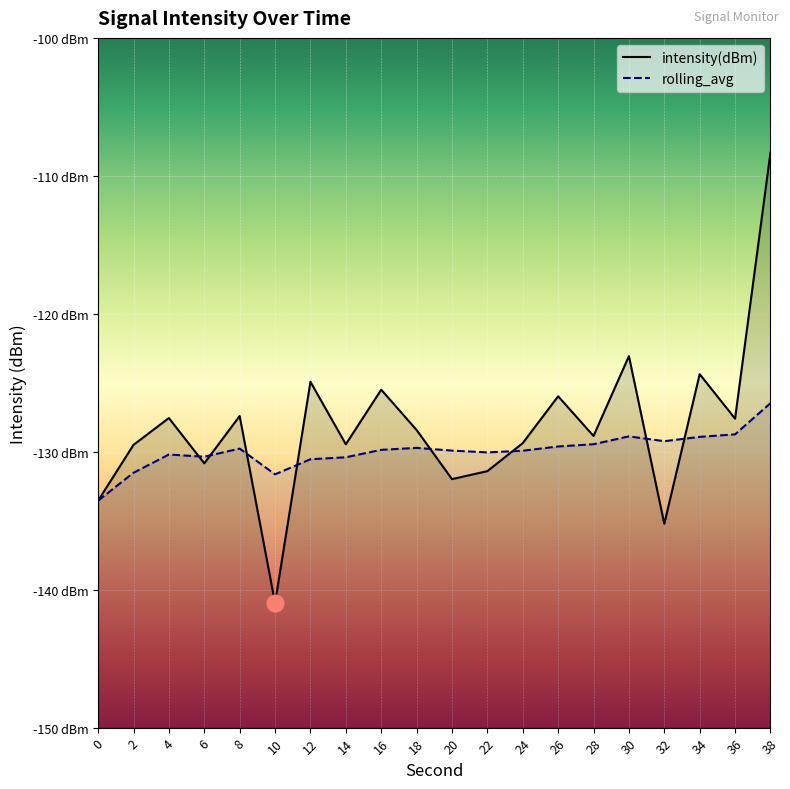

What is the difference between the intensity(dBm) values at 34 and 0?

9.2